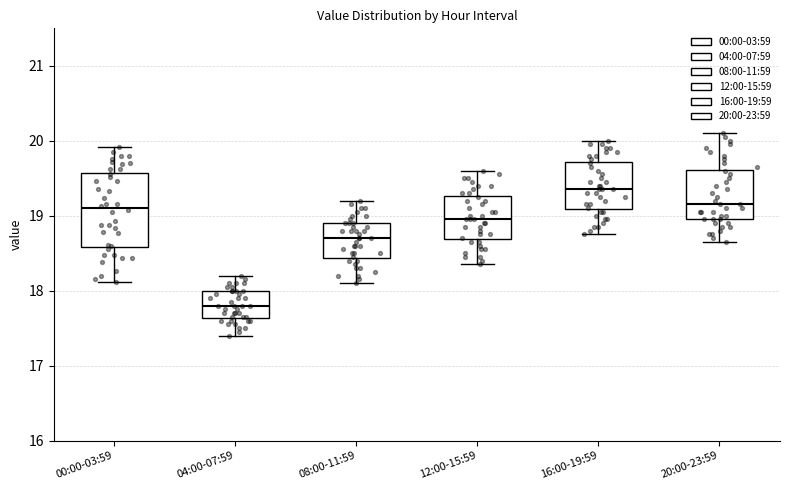

Reading left to right, read every box against the y-axis: the position of its median line, the range the box covers, and the ends of its whiskers. The values are not printed on the chart, so give them approximately, as read against the axis.

00:00-03:59: median 19.1, box 18.6 to 19.6, whiskers 18.1 to 19.9
04:00-07:59: median 17.8, box 17.6 to 18.0, whiskers 17.4 to 18.2
08:00-11:59: median 18.7, box 18.4 to 18.9, whiskers 18.1 to 19.2
12:00-15:59: median 19.0, box 18.7 to 19.3, whiskers 18.4 to 19.6
16:00-19:59: median 19.4, box 19.1 to 19.7, whiskers 18.8 to 20.0
20:00-23:59: median 19.2, box 19.0 to 19.6, whiskers 18.7 to 20.1